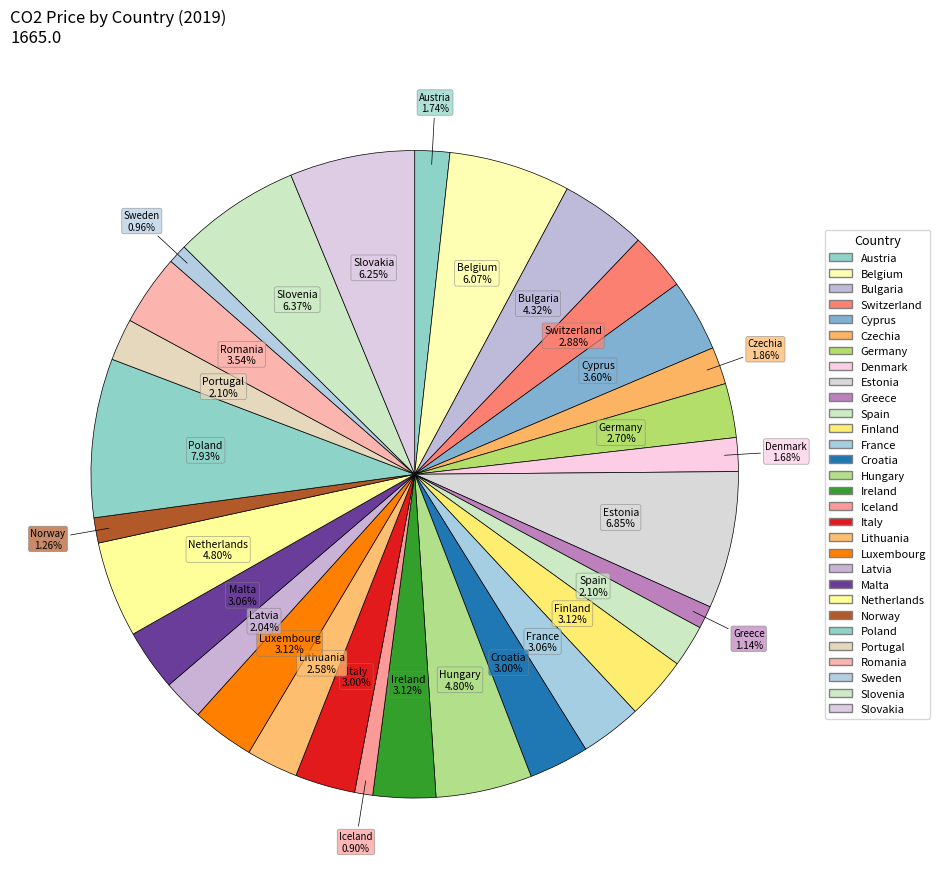

What percentage is the Slovakia slice, to the nearest percent?

6%